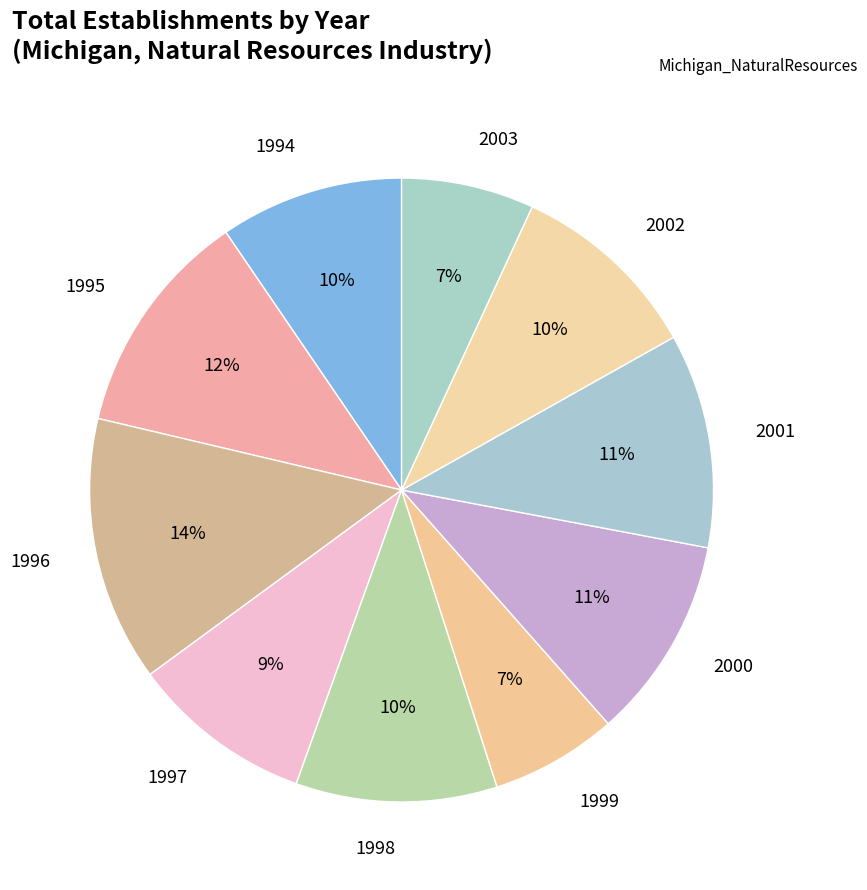

How many segments does this pie chart have?

10